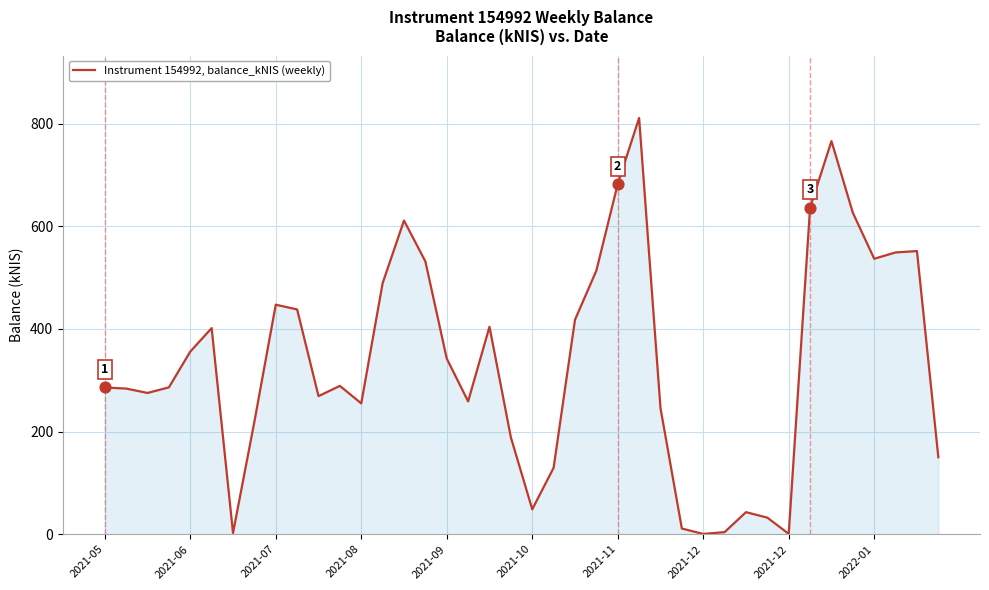

What is the maximum value shown in the chart?

810.9